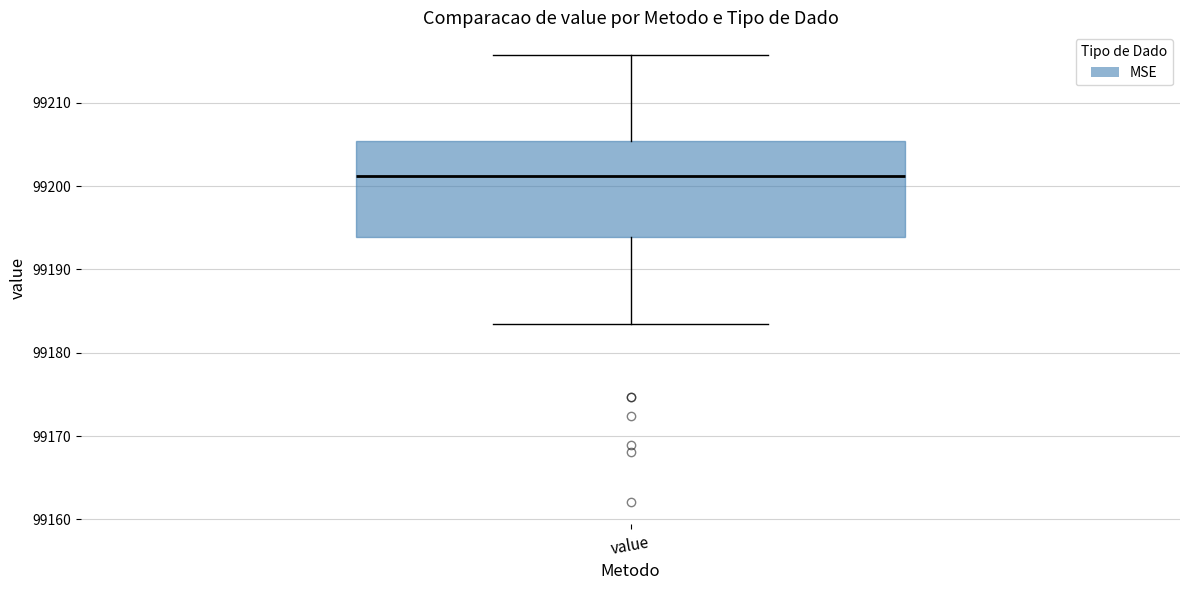

Transcribe this box plot: give where the median line is, the range the box spans, and where the two whiskers end, as read against the y-axis. The values are not printed on the chart, so give them approximately, as read against the axis.

median 99201, box 99194 to 99205, whiskers 99183 to 99216